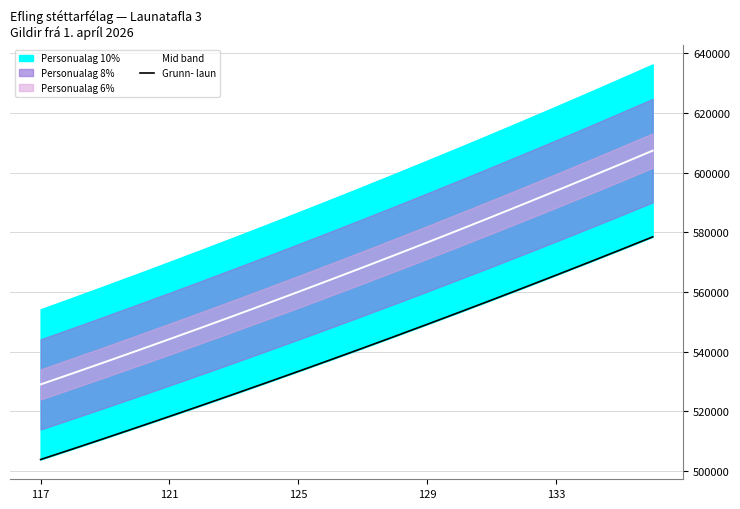

How many lines are shown in the chart?

2